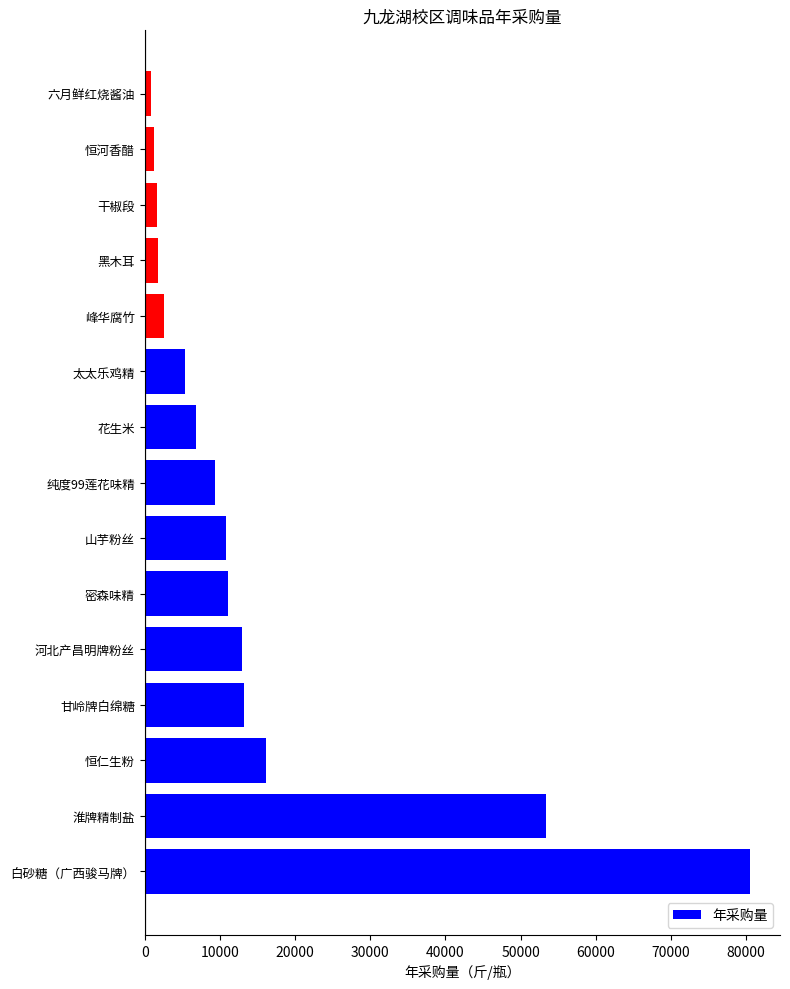

Is it true that the value at 恒仁生粉 is 16149.0?

True